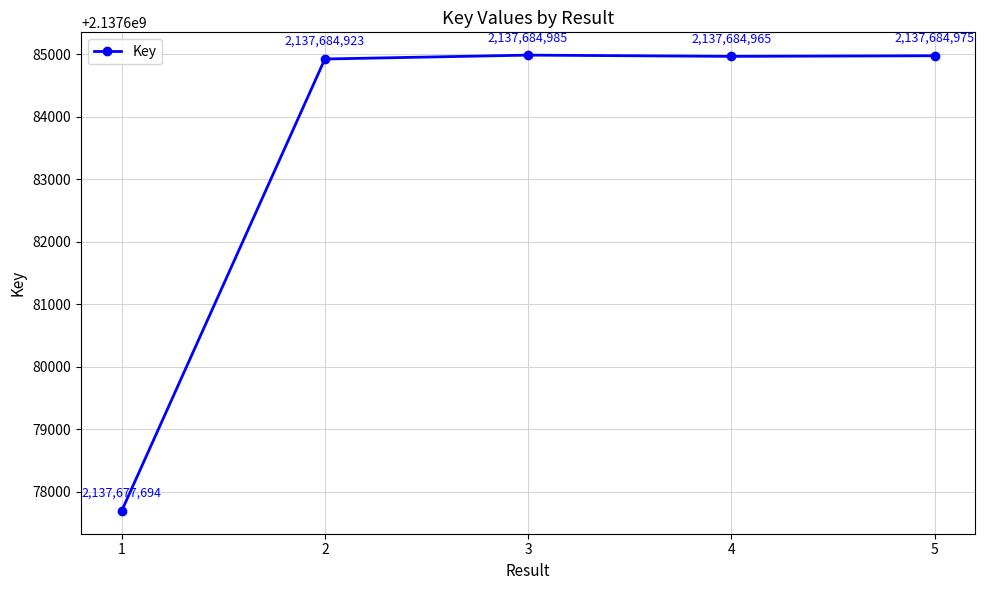

Rank the categories by value from lowest to highest.

1, 2, 4, 5, 3